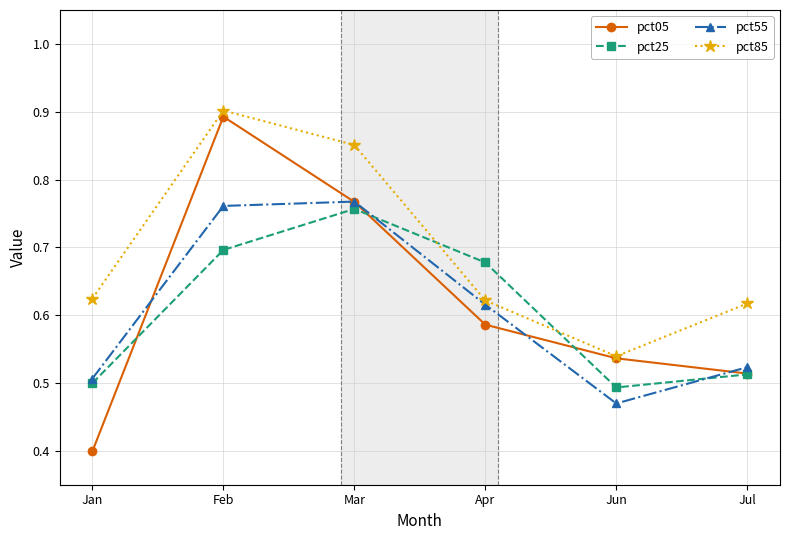

True or false: pct25 and pct85 cross at least once.

True